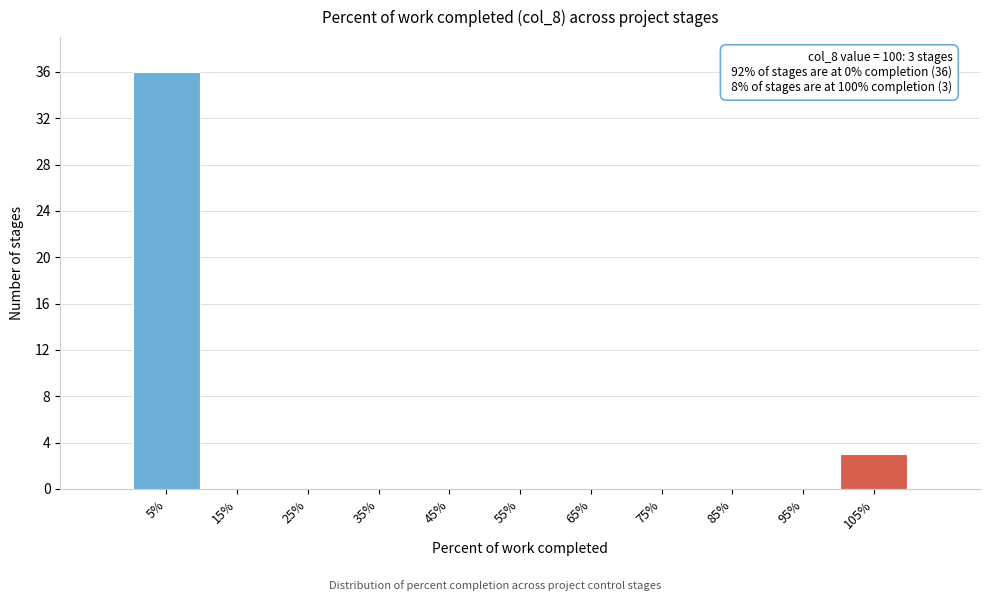

Over which range of the x-axis is the bar tallest?

0 to 10